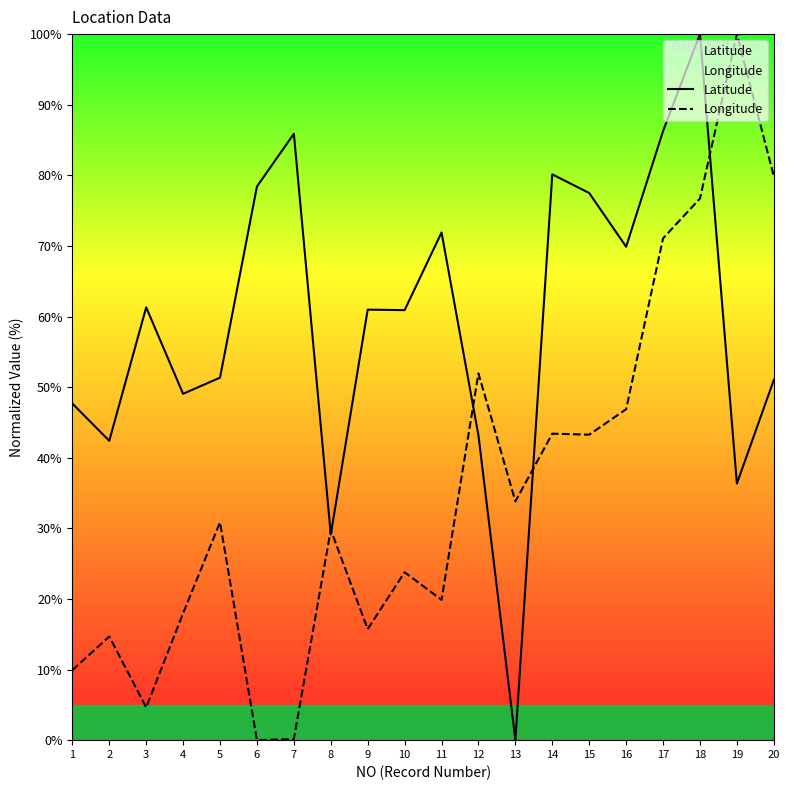

Which category has the highest value in the Longitude series?

19